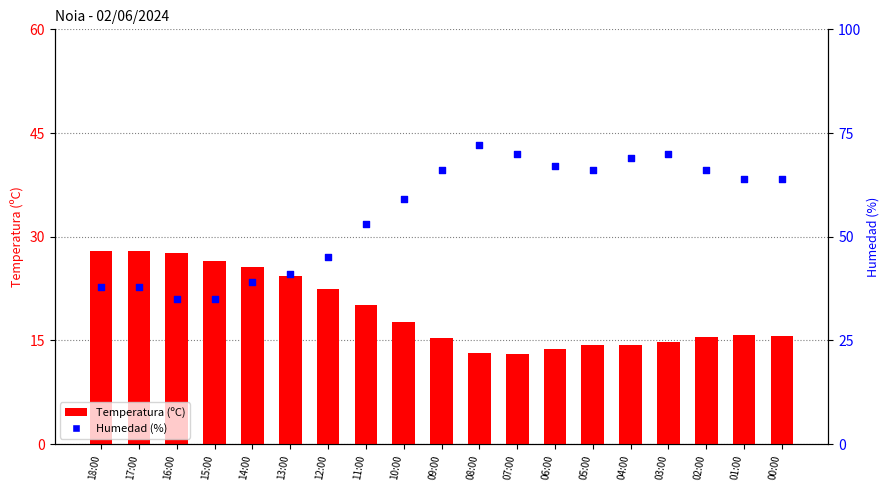

Which series contains the lowest Y value?

Temperatura